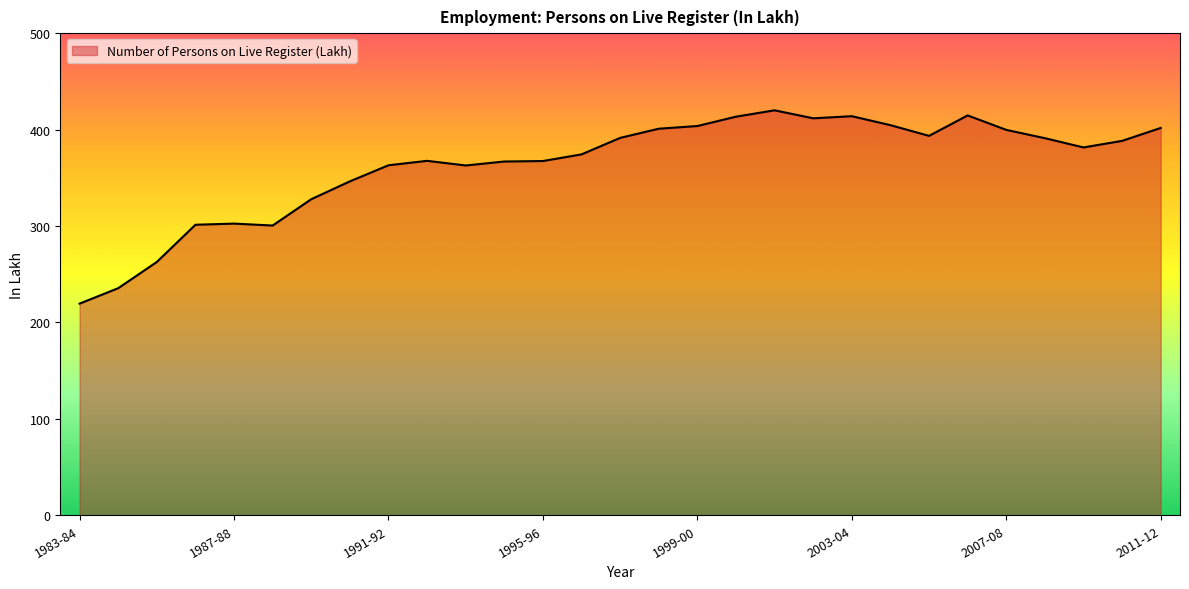

What is the greatest value displayed?

420.0